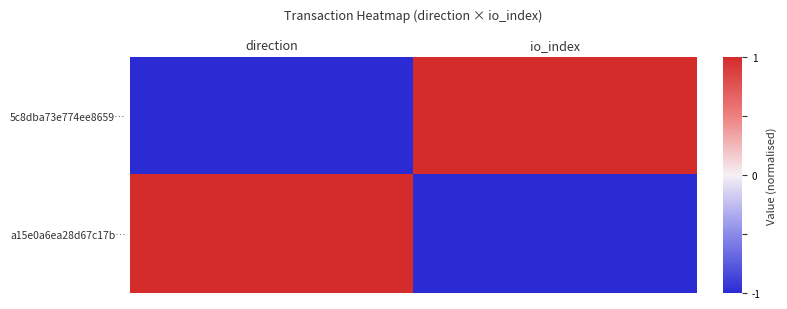

Which series has the widest spread of values?

5c8dba73e774ee8659…